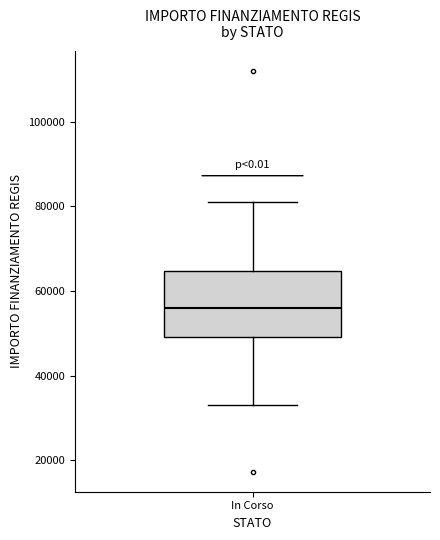

Read this box plot against the y-axis: the position of the median line, the range covered by the box, and the ends of both whiskers. The values are not printed on the chart, so give them approximately, as read against the axis.

median 56000, box 50000 to 64000, whiskers 32000 to 80000